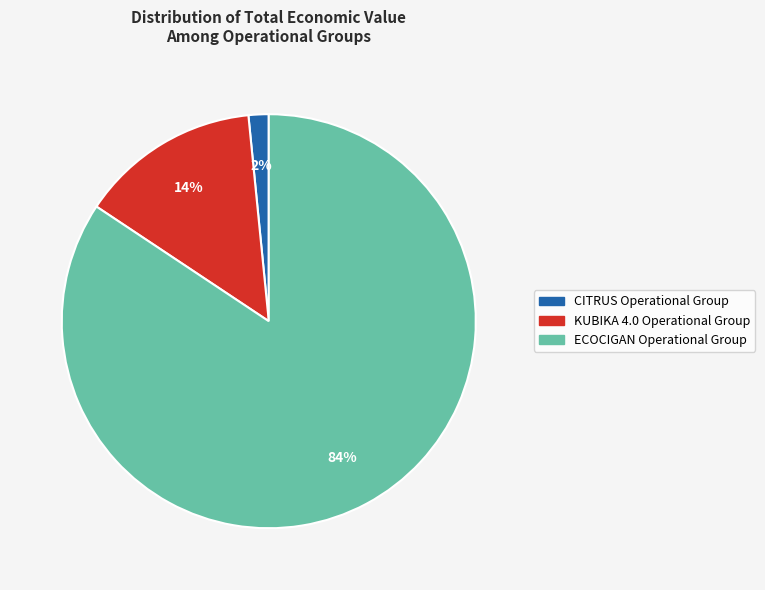

Is ECOCIGAN Operational Group the majority of the pie?

Yes